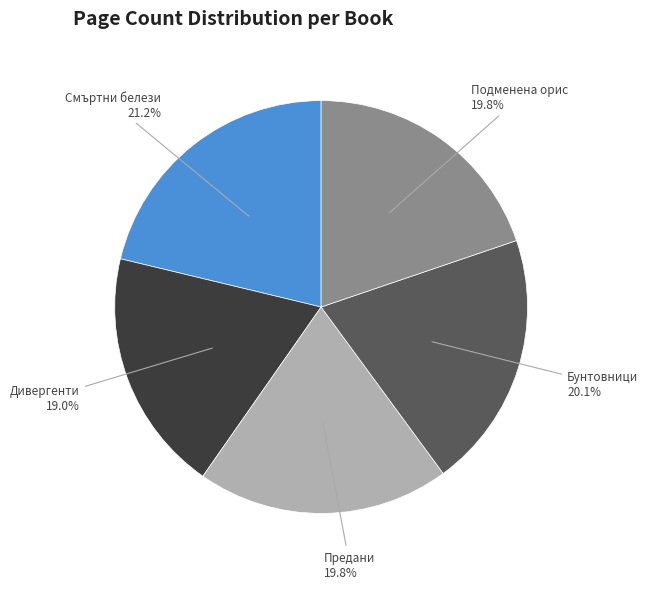

How many slices are in this pie chart?

5